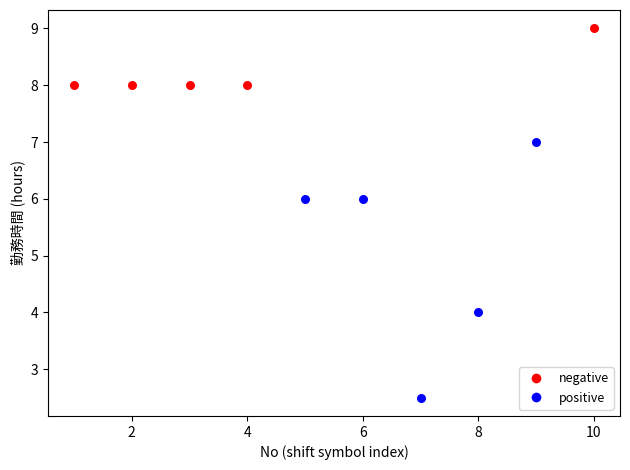

Which series contains the highest Y value?

negative